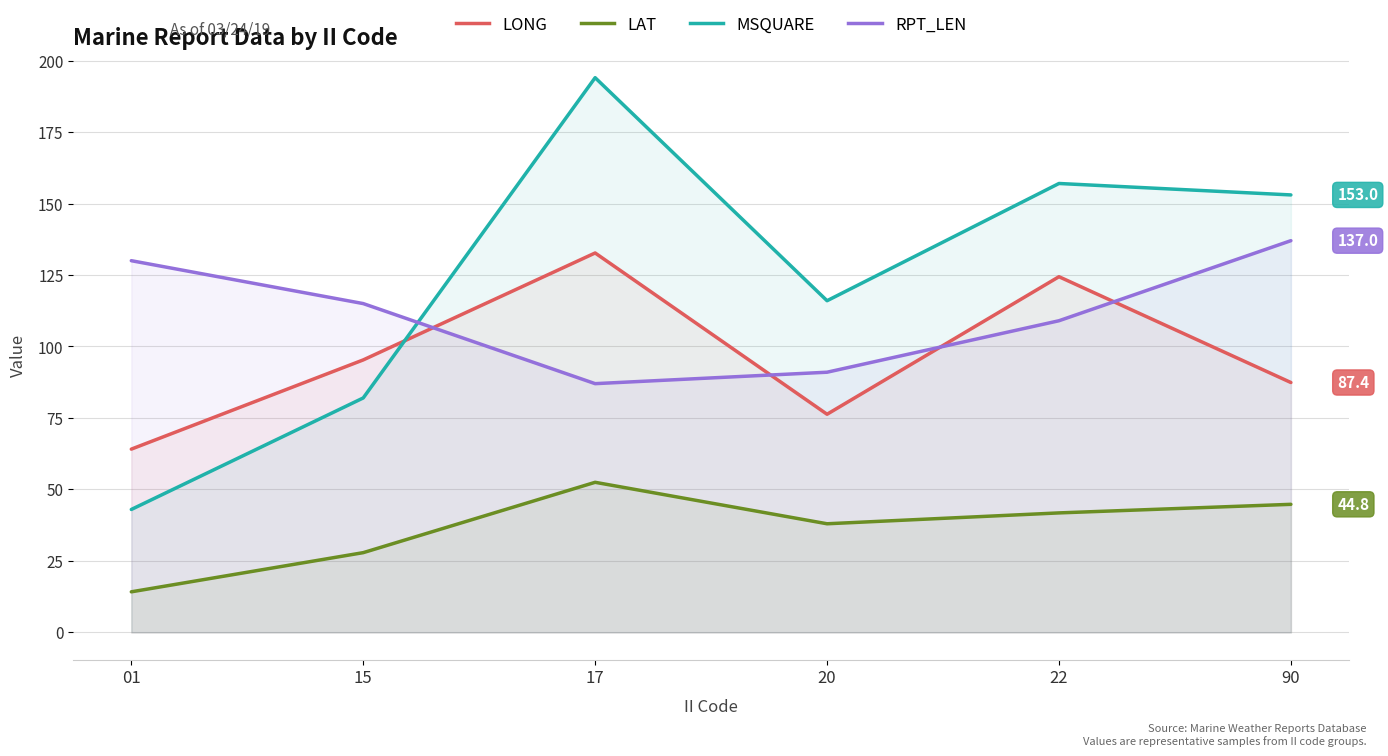

What are all the series names shown in the legend?

LONG, LAT, MSQUARE, RPT_LEN